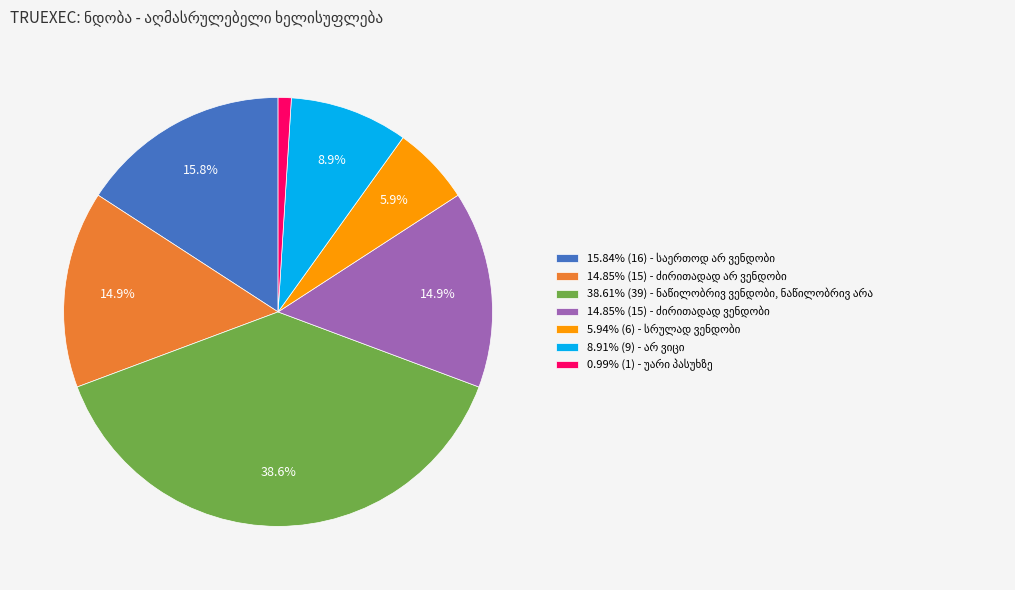

Is there a majority slice in this chart?

No